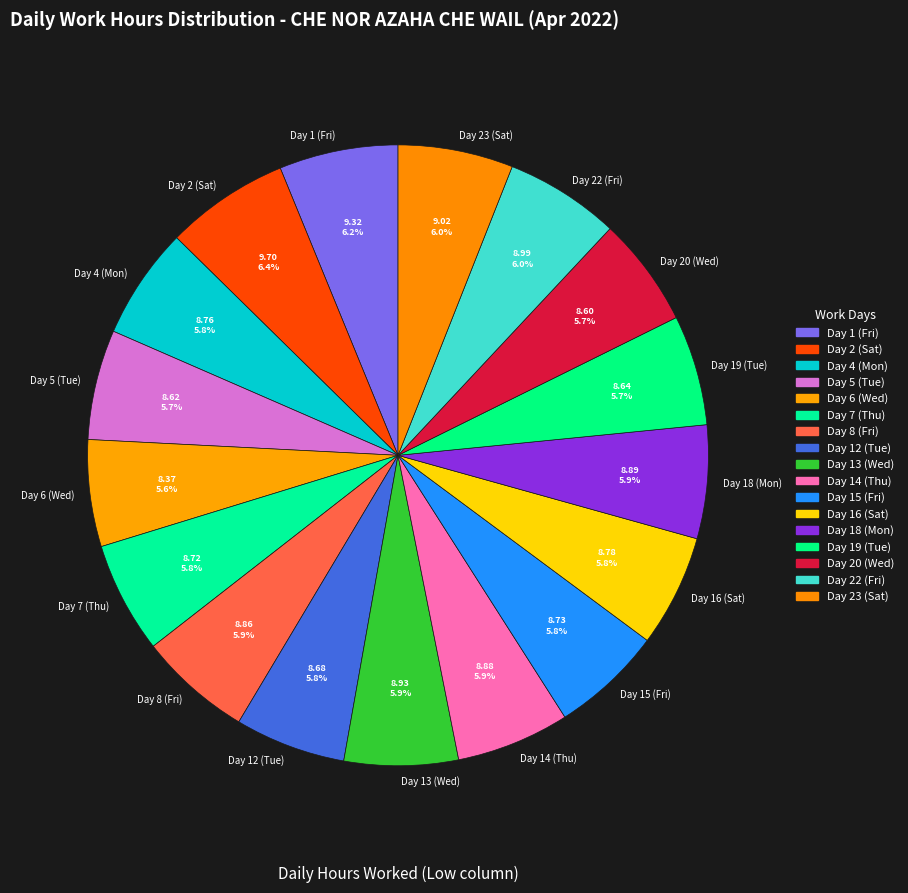

To the nearest percent, what is the average slice percentage?

6%